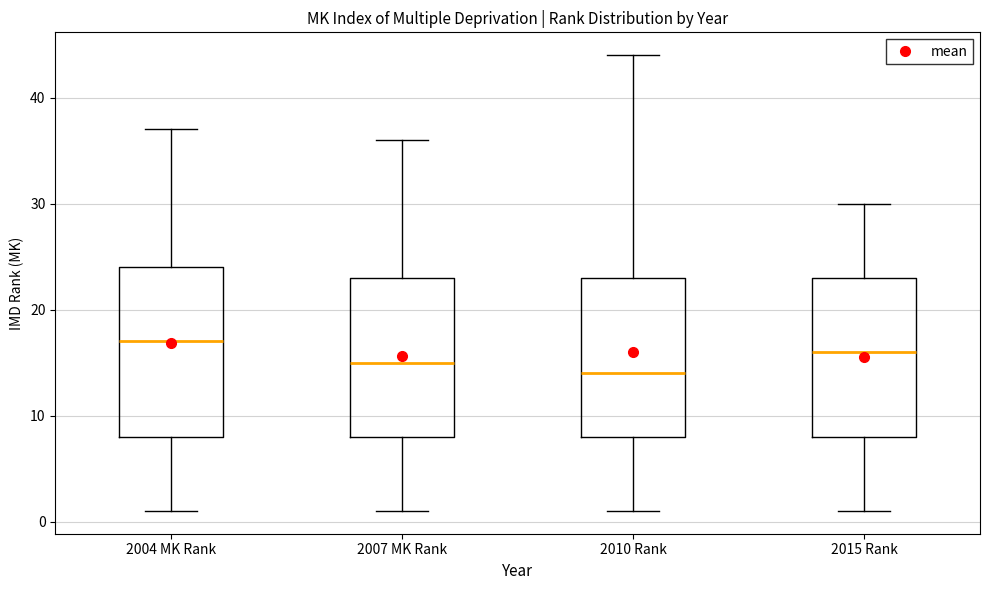

Where does the lower whisker of the box for 2007 MK Rank end on the y-axis? The values are not printed on the chart, so give them approximately, as read against the axis.

1